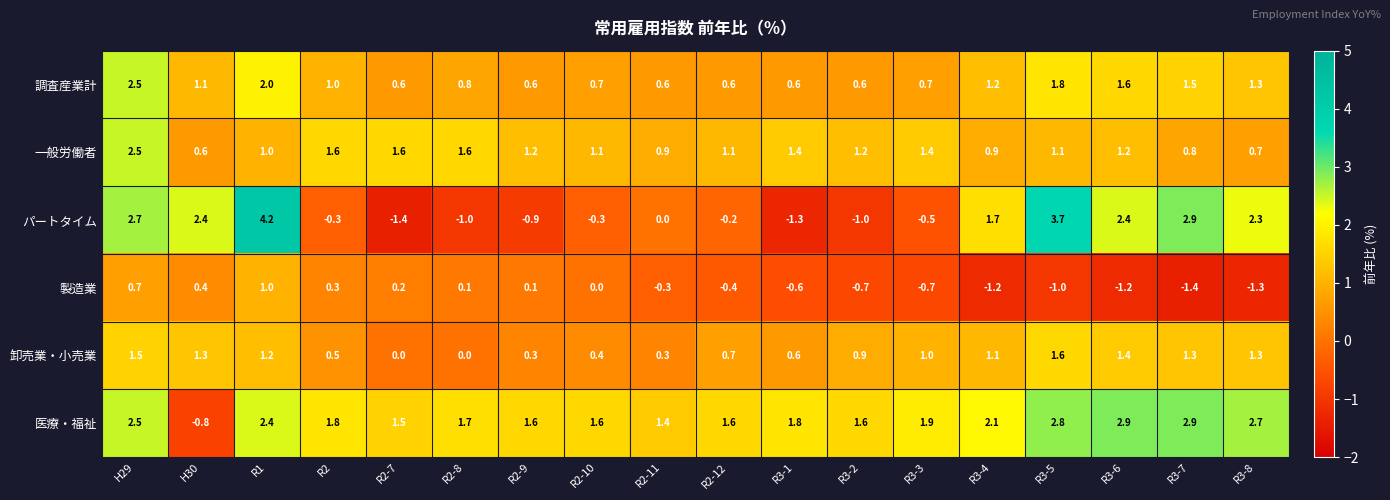

Which series changed the most between R2 and R3-7?

パートタイム